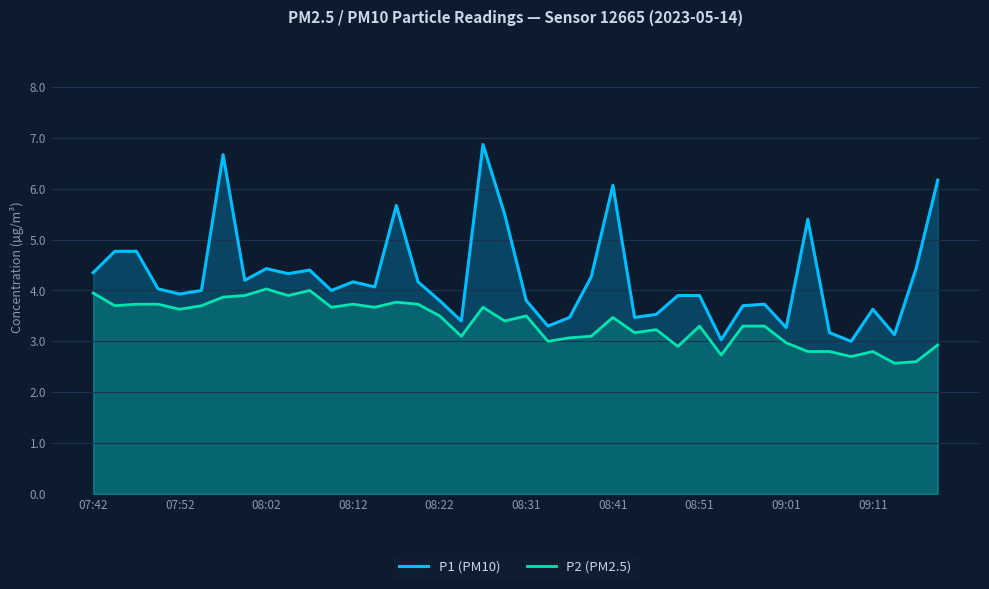

Reading left to right, transcribe all the data shown in this chart.

P1 (PM10): 4.3	4.8	4.8	4.0	3.9	4.0	6.7	4.2	4.4	4.3	4.4	4.0	4.2	4.1	5.7	4.2	3.8	3.4	6.9	5.5	3.8	3.3	3.5	4.3	6.1	3.5	3.5	3.9	3.9	3.0	3.7	3.7	3.3	5.4	3.2	3.0	3.6	3.1	4.4	6.2
P2 (PM2.5): 4.0	3.7	3.7	3.7	3.6	3.7	3.9	3.9	4.0	3.9	4.0	3.7	3.7	3.7	3.8	3.7	3.5	3.1	3.7	3.4	3.5	3.0	3.1	3.1	3.5	3.2	3.2	2.9	3.3	2.7	3.3	3.3	3.0	2.8	2.8	2.7	2.8	2.6	2.6	2.9